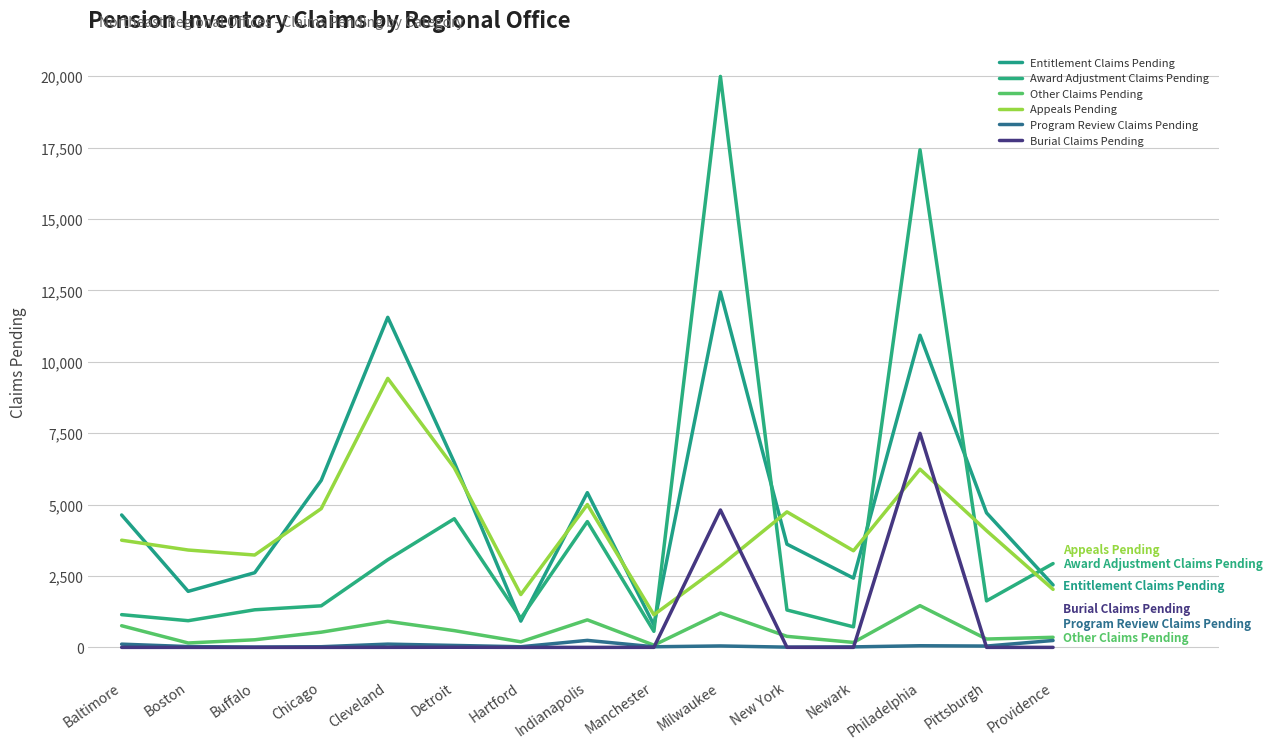

Is the value of Award Adjustment Claims Pending at Detroit greater than the value of Burial Claims Pending at Providence?

Yes